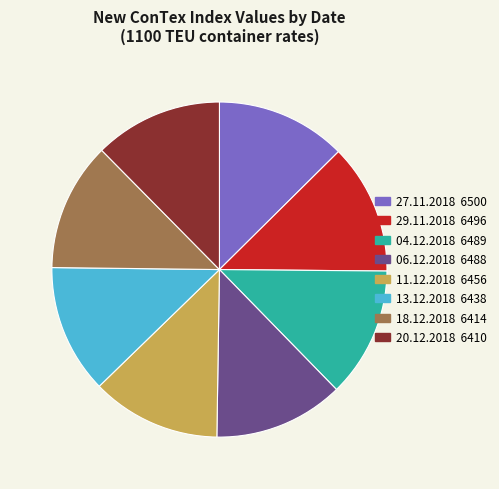

The 04.12.2018 slice represents 4% of the pie. True or false?

False